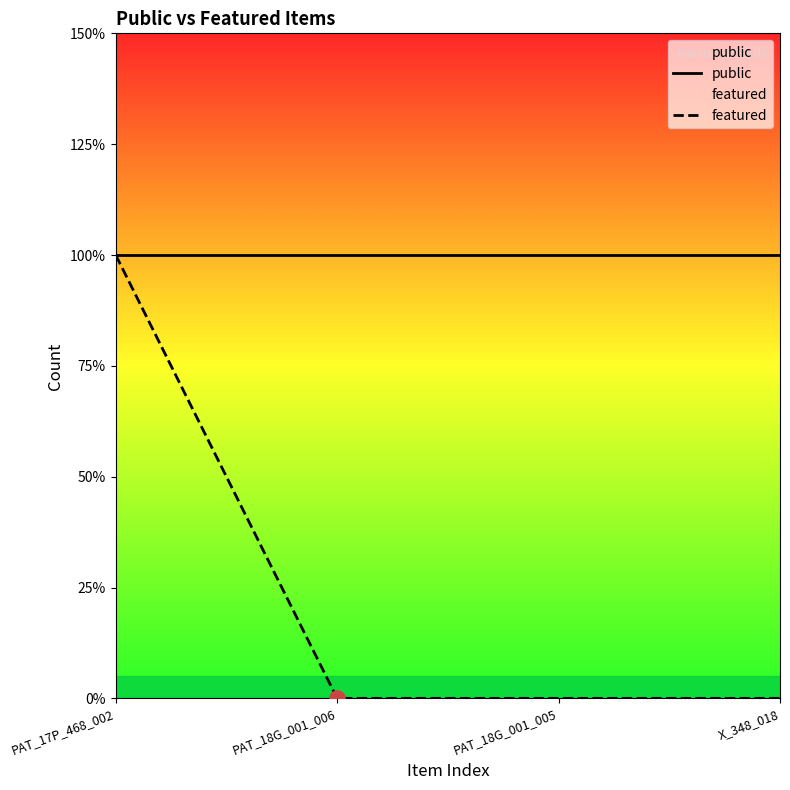

At how many categories does at least one series exceed 0?

4